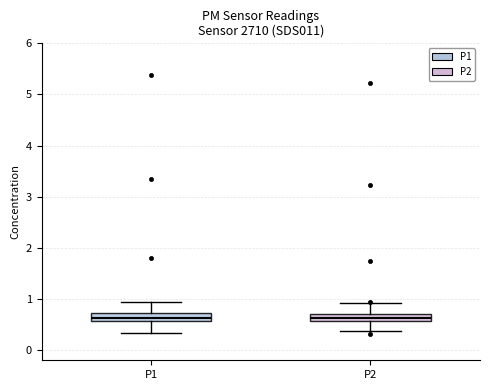

Where does the lower whisker of the box for P1 end on the y-axis? The values are not printed on the chart, so give them approximately, as read against the axis.

0.3